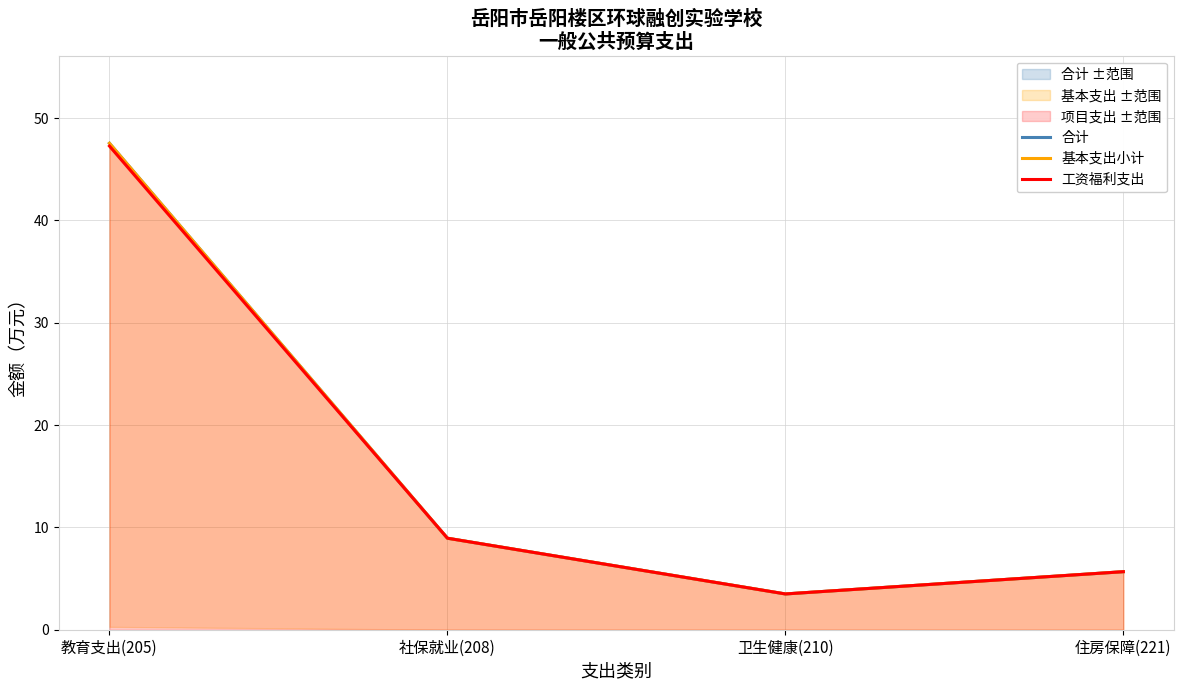

Between 住房保障(221) and 卫生健康(210), which is larger?

住房保障(221)